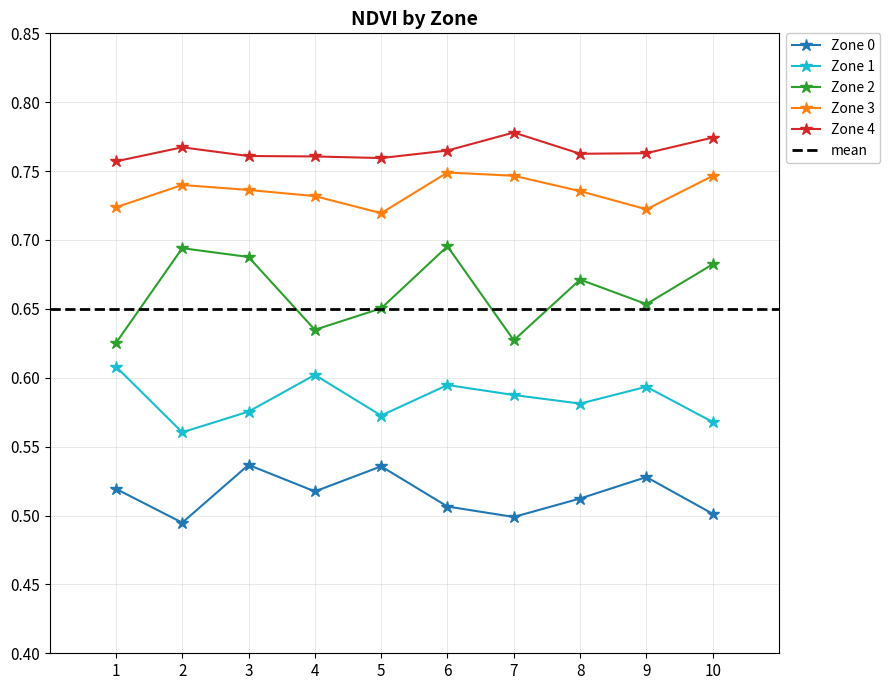

Count the Zone 1 values in the range 0 to 1.

10